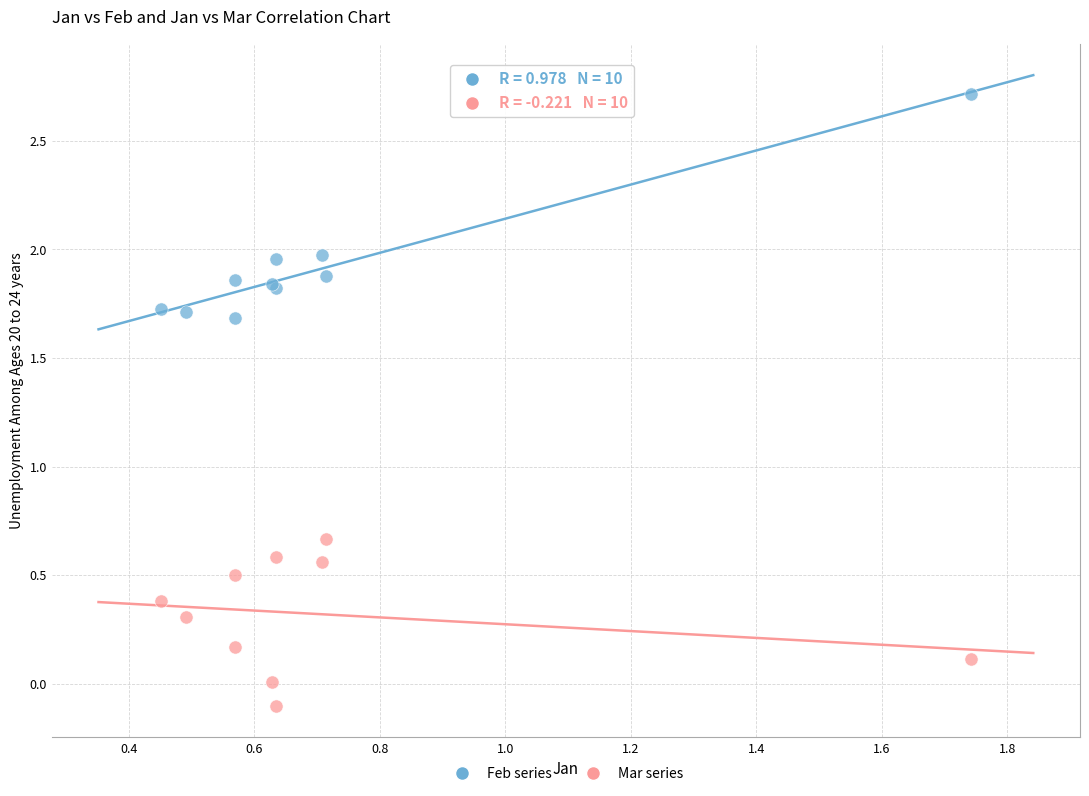

Which series reaches the minimum Y coordinate?

Mar series